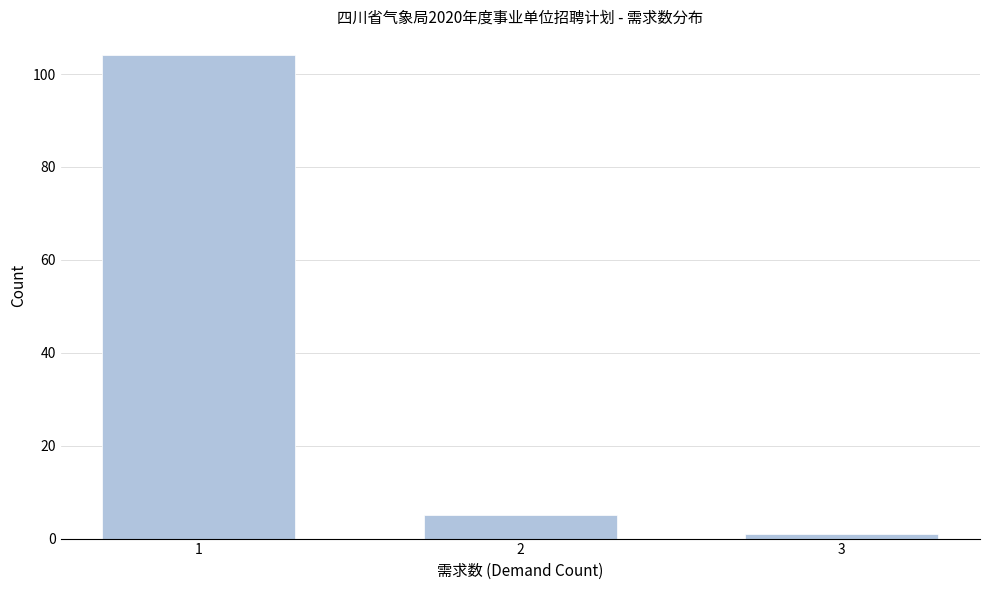

Reading right to left, extract all data points from this chart.

3=1	2=5	1=104